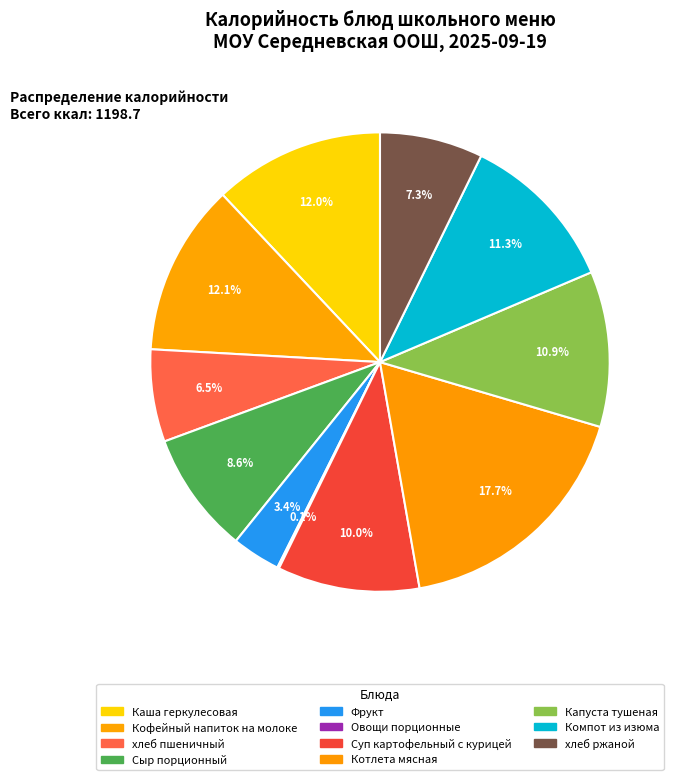

Does Сыр порционный represent more than half of the total?

No